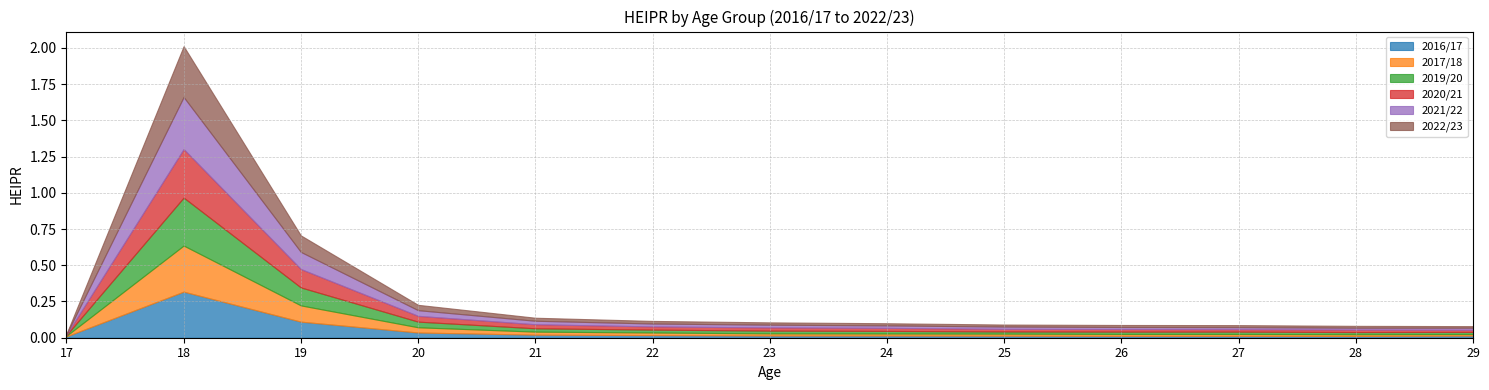

Is the value of 2021/22 at 19 greater than the value of 2022/23 at 25?

Yes